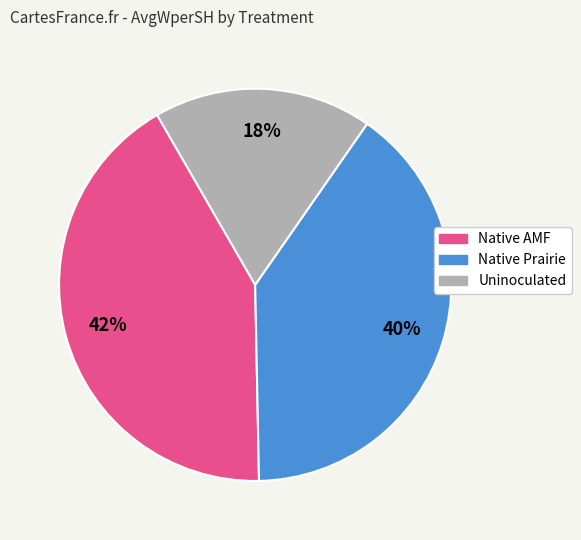

How many segments does this pie chart have?

3